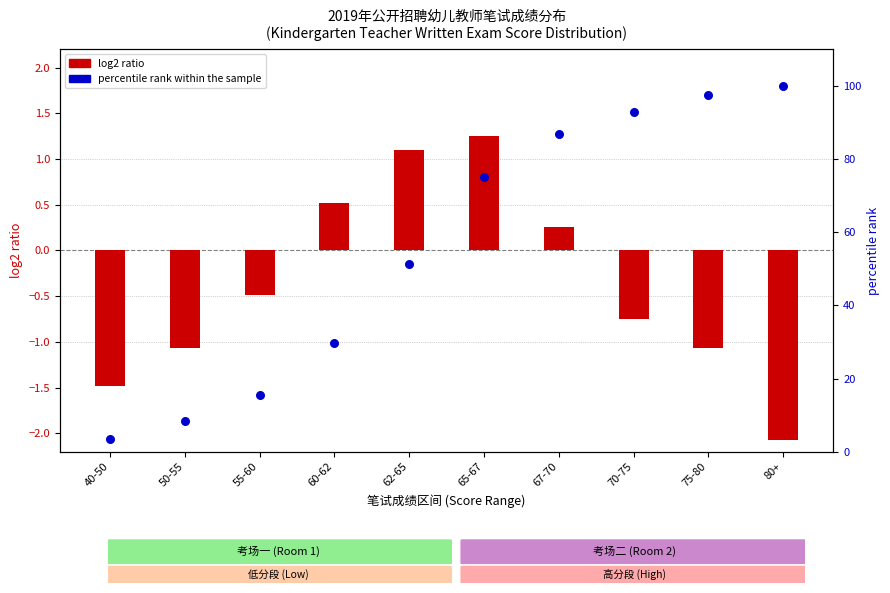

At how many categories does at least one series exceed 84?

4